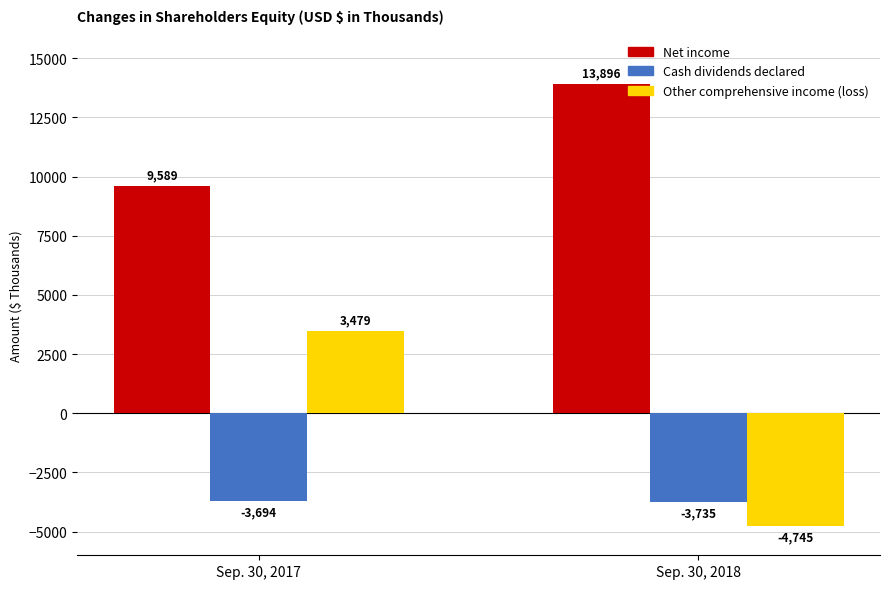

Which series changed the most between Sep. 30, 2017 and Sep. 30, 2018?

Other comprehensive income (loss)